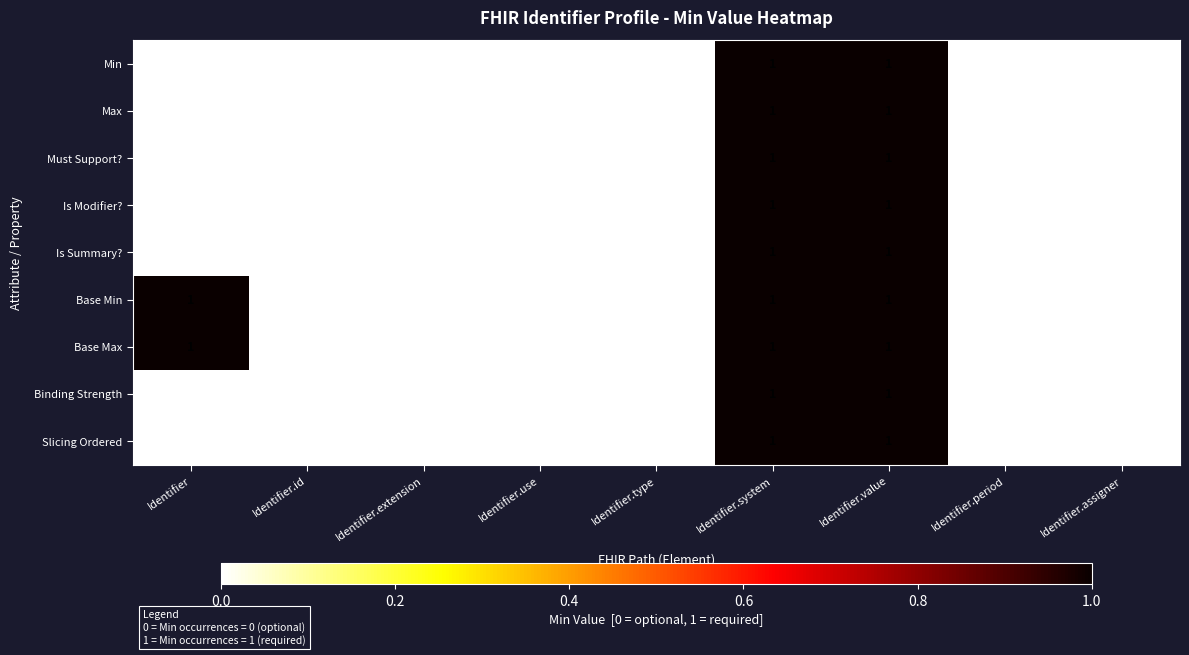

True or false: Is Modifier? has a value of 1 at Identifier.use.

False